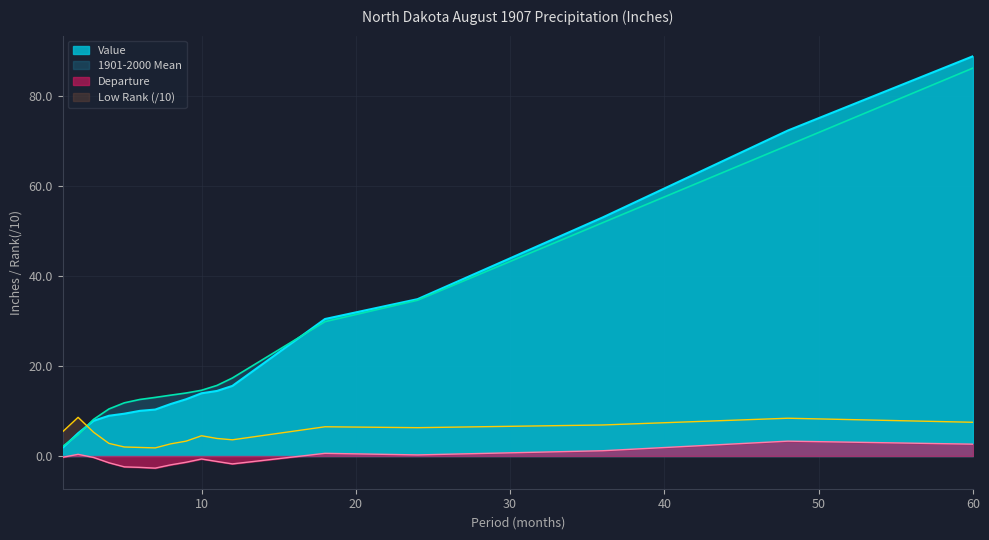

True or false: Low Rank and Value cross at least once.

True